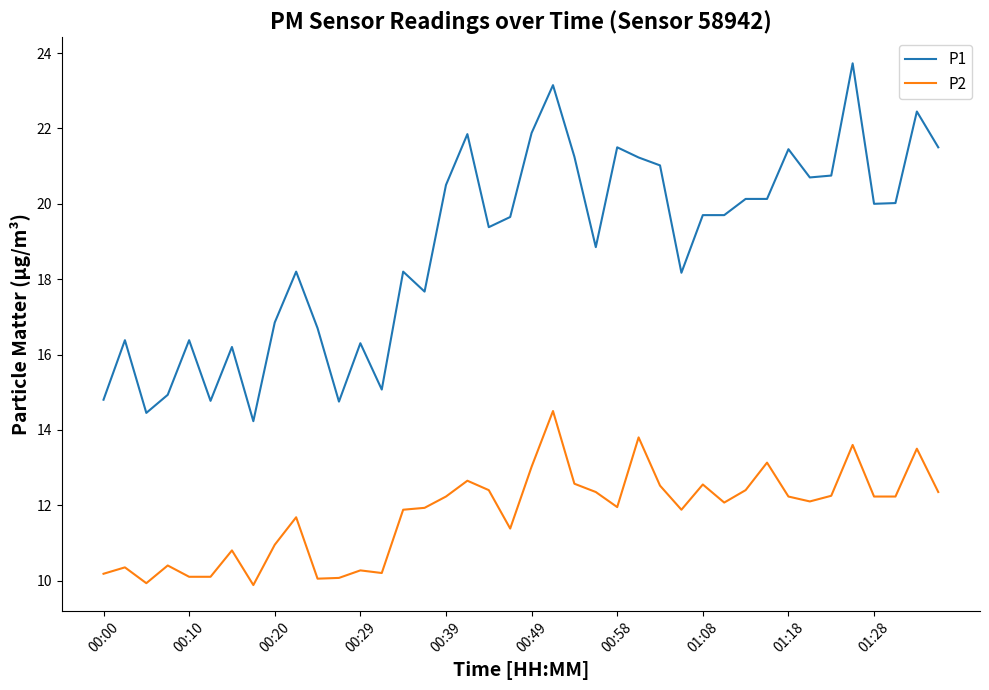

Which series has the largest range (max minus min)?

P1